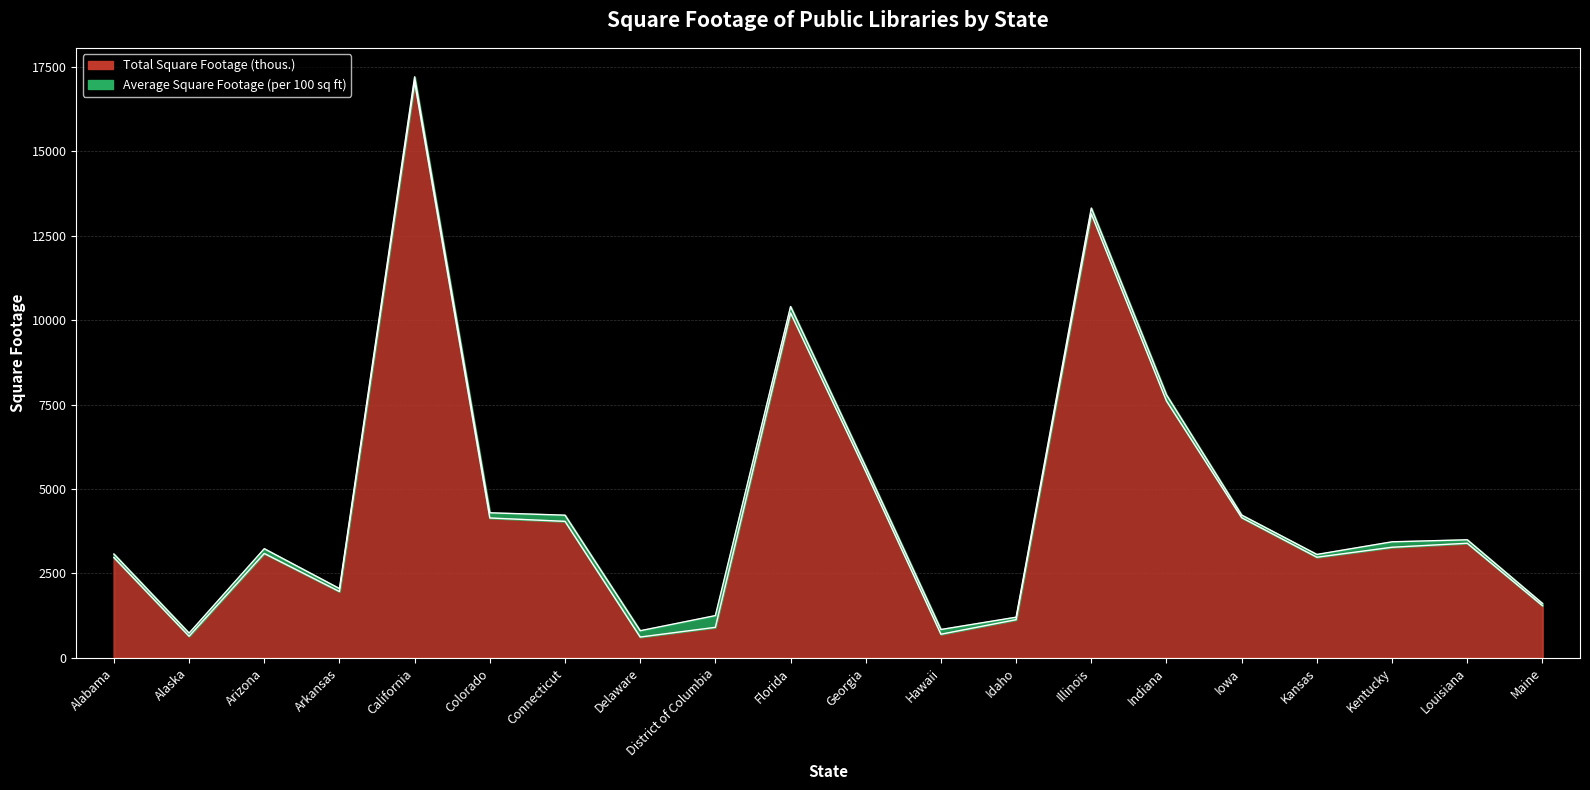

Rank the categories by value from lowest to highest.

Delaware, Alaska, Hawaii, District of Columbia, Idaho, Maine, Arkansas, Alabama, Kansas, Arizona, Kentucky, Louisiana, Connecticut, Colorado, Iowa, Georgia, Indiana, Florida, Illinois, California